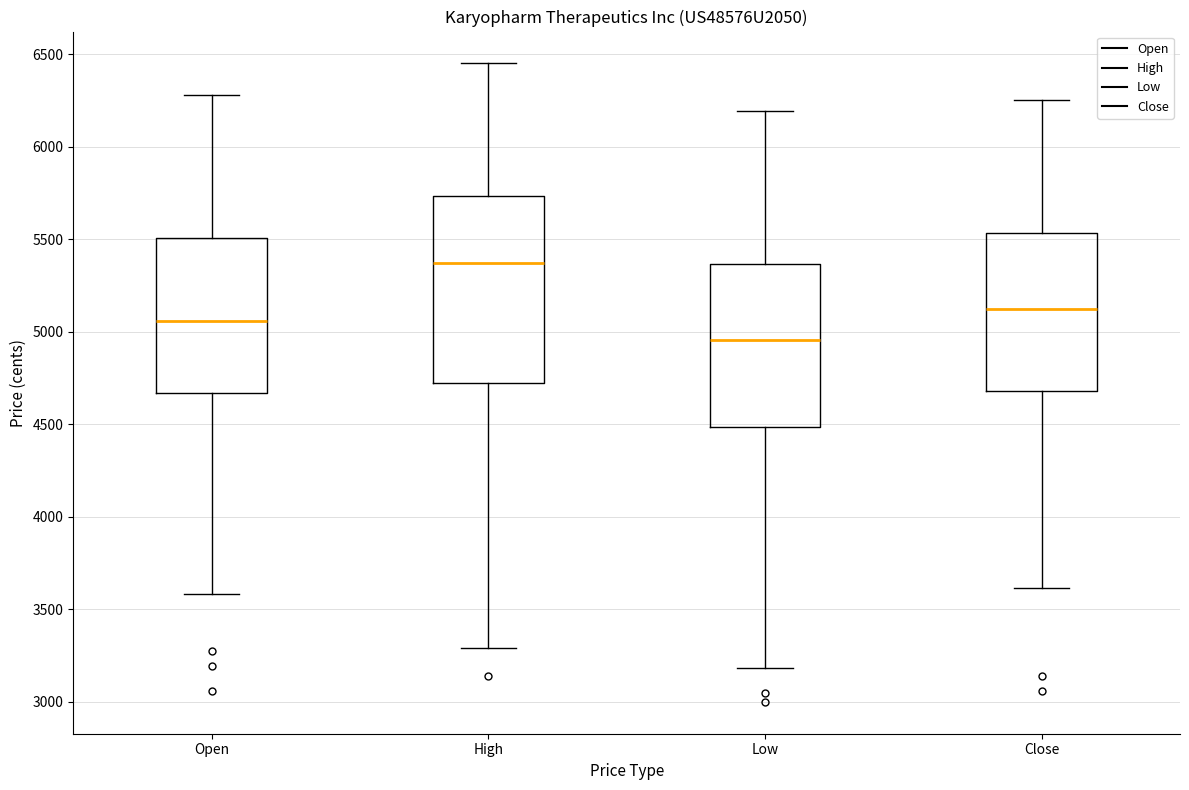

Reading left to right, read every box against the y-axis: the position of its median line, the range the box covers, and the ends of its whiskers. The values are not printed on the chart, so give them approximately, as read against the axis.

Open: median 5050, box 4650 to 5500, whiskers 3600 to 6300
High: median 5350, box 4700 to 5750, whiskers 3300 to 6450
Low: median 4950, box 4500 to 5350, whiskers 3200 to 6200
Close: median 5100, box 4700 to 5550, whiskers 3600 to 6250